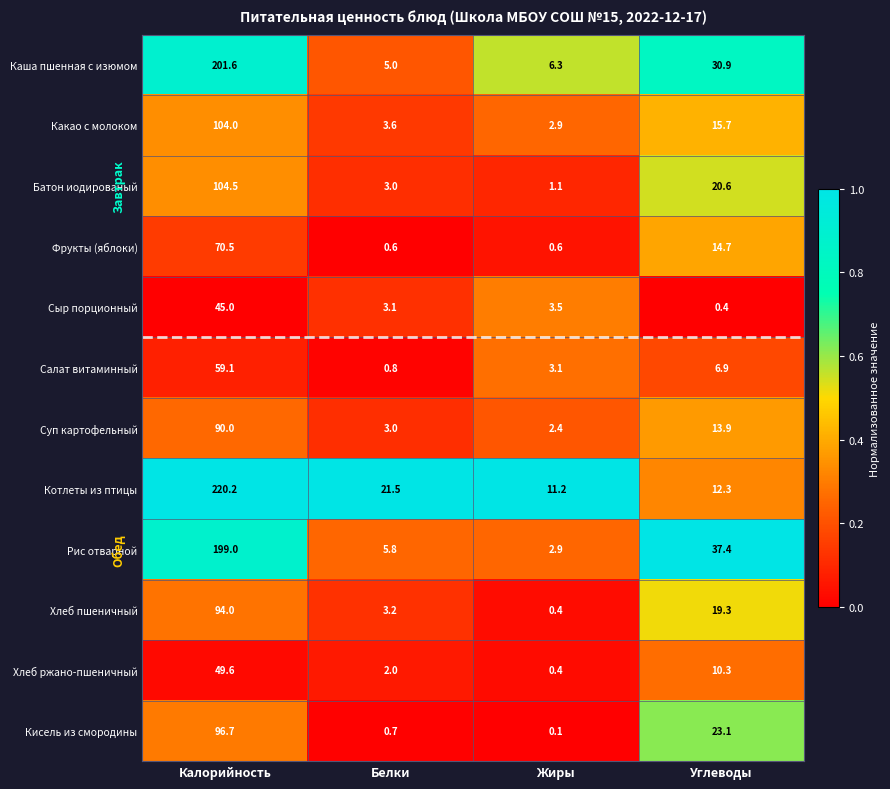

The Рис отварной series shows 199.0 at Калорийность. True or false?

True